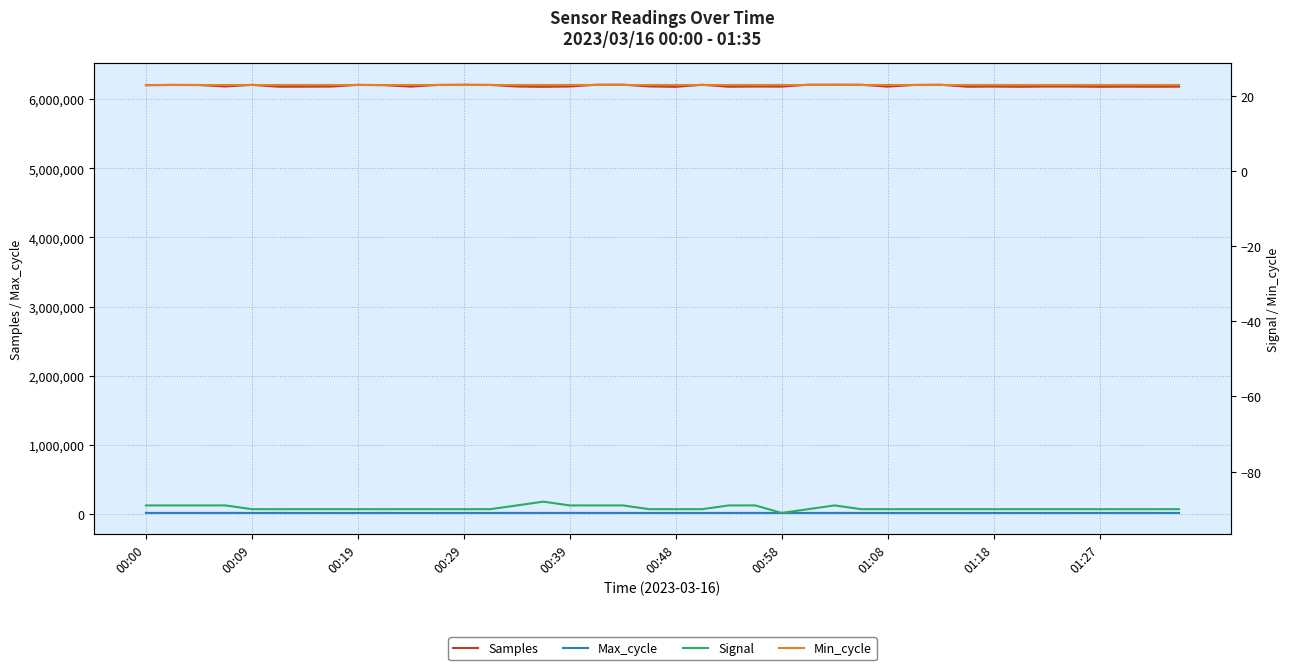

What is the difference between the maximum and minimum values in the Signal series?

3